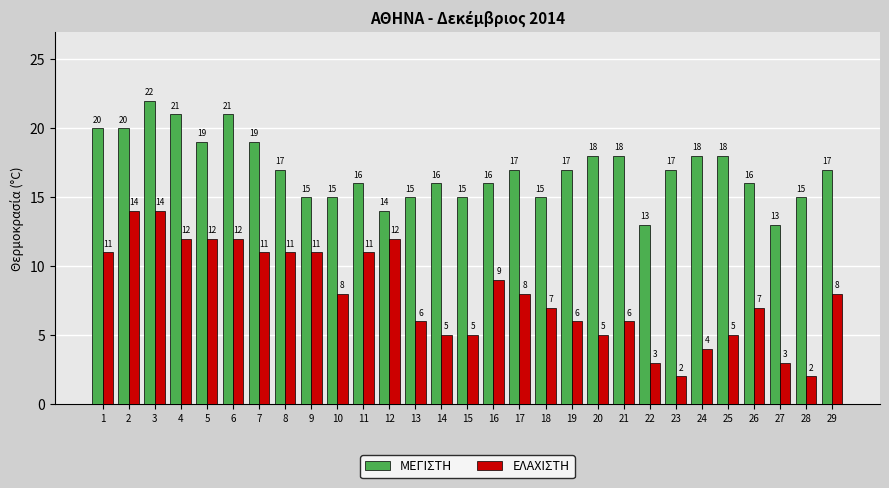

What value does the ΕΛΑΧΙΣΤΗ series have at 24?

4